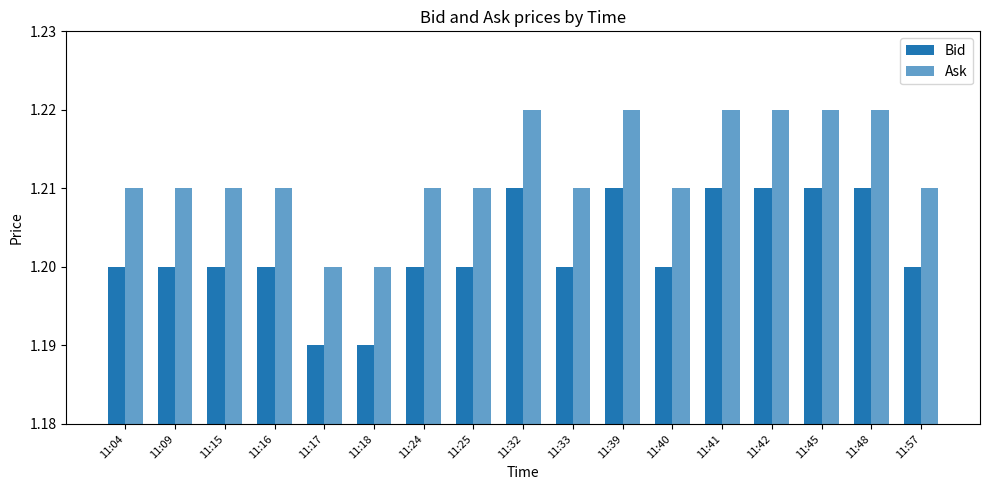

Between 11:24 and 11:57, which is larger?

11:24